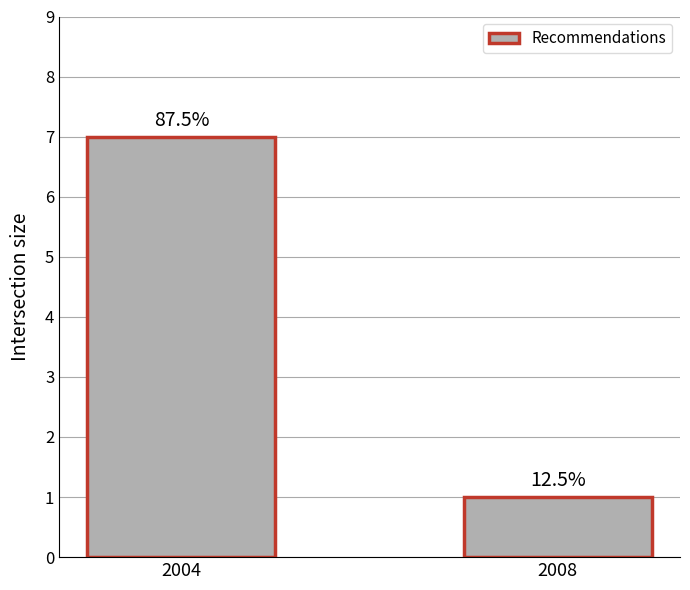

Are the bars horizontal?

No